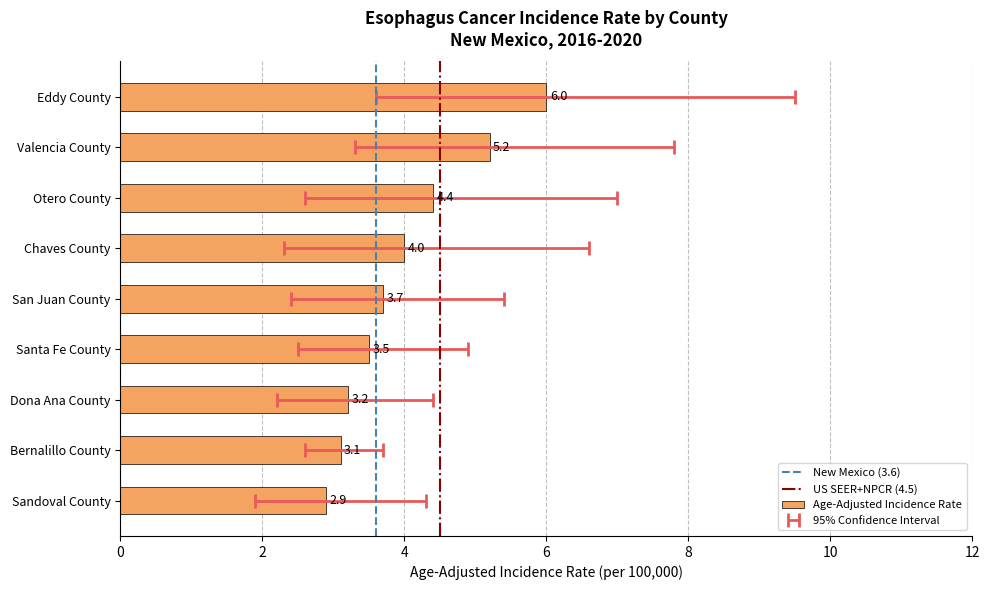

List the labels in order of value, smallest first.

Sandoval County, Bernalillo County, Dona Ana County, Santa Fe County, San Juan County, Chaves County, Otero County, Valencia County, Eddy County